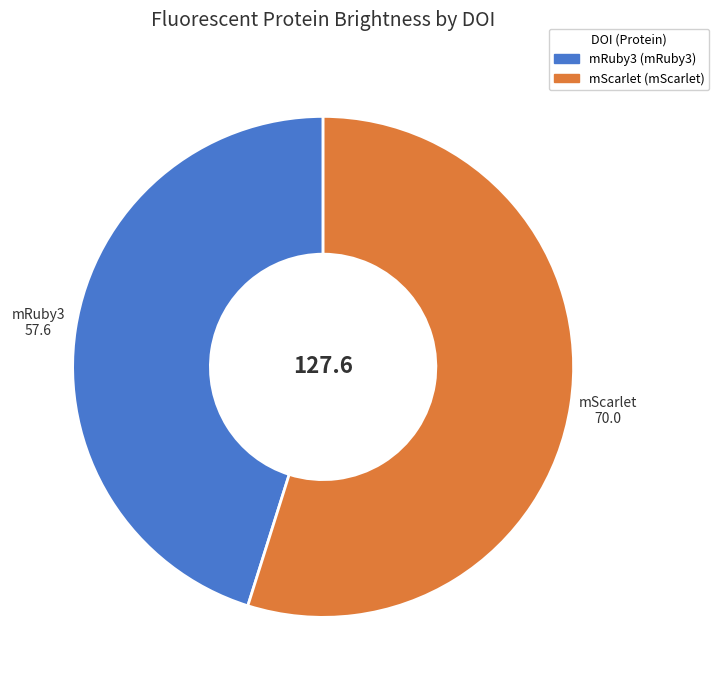

What is the majority slice?

mScarlet